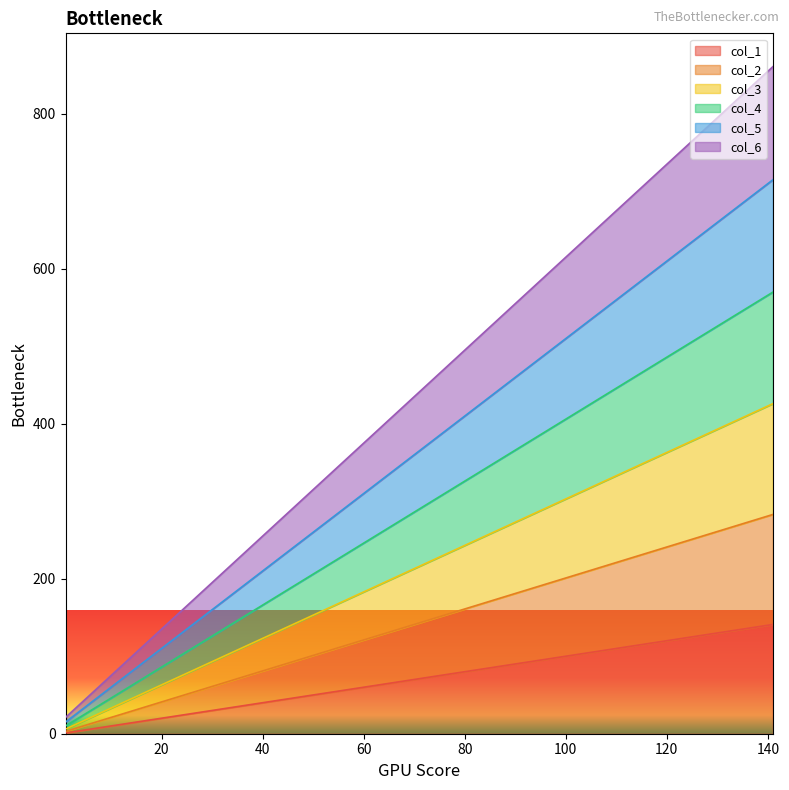

What is the sum of the col_6 values at 131 and 81?

1302